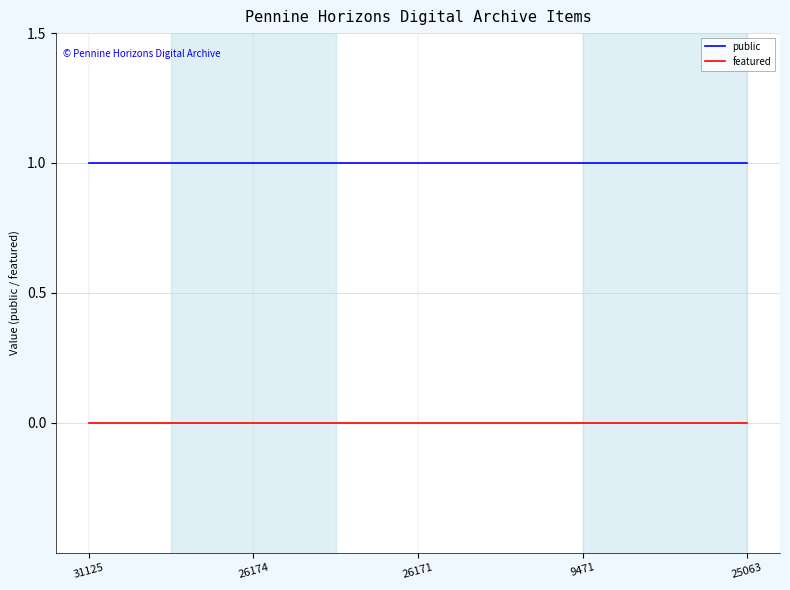

Reading left to right, transcribe all the data shown in this chart.

public: 1	1	1	1	1
featured: 0	0	0	0	0